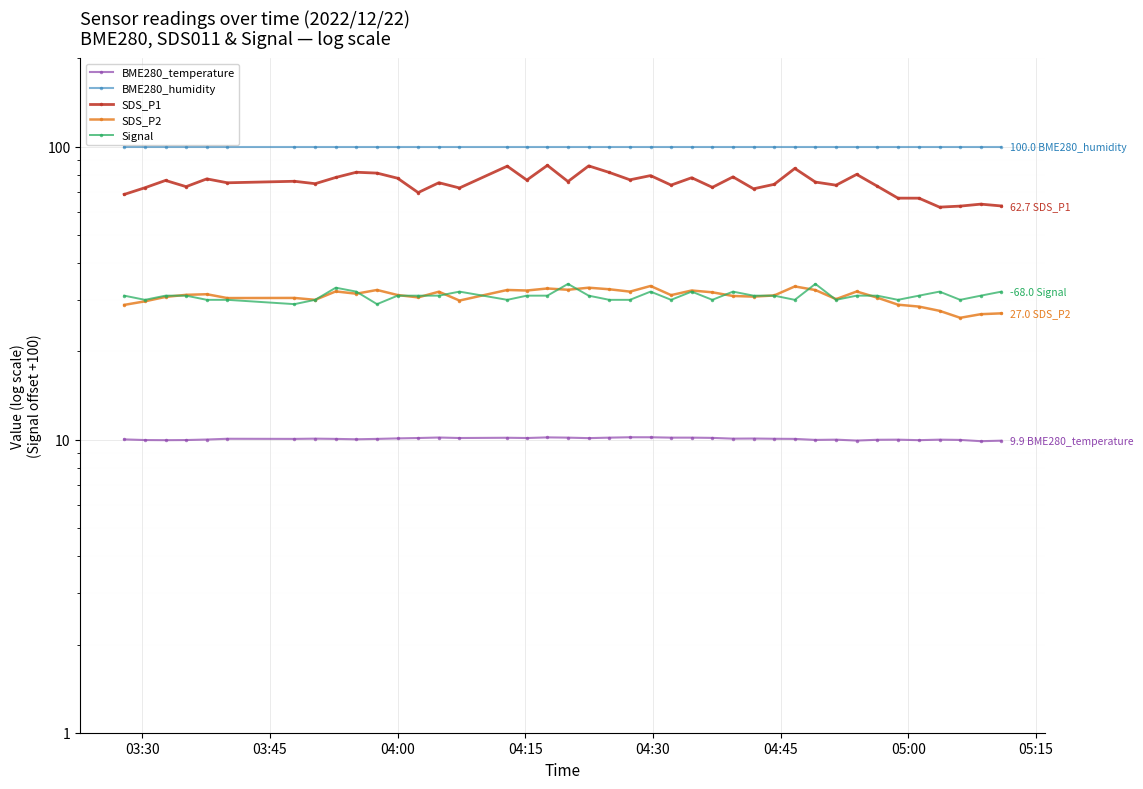

What is the sum of all Signal values?

1238.0